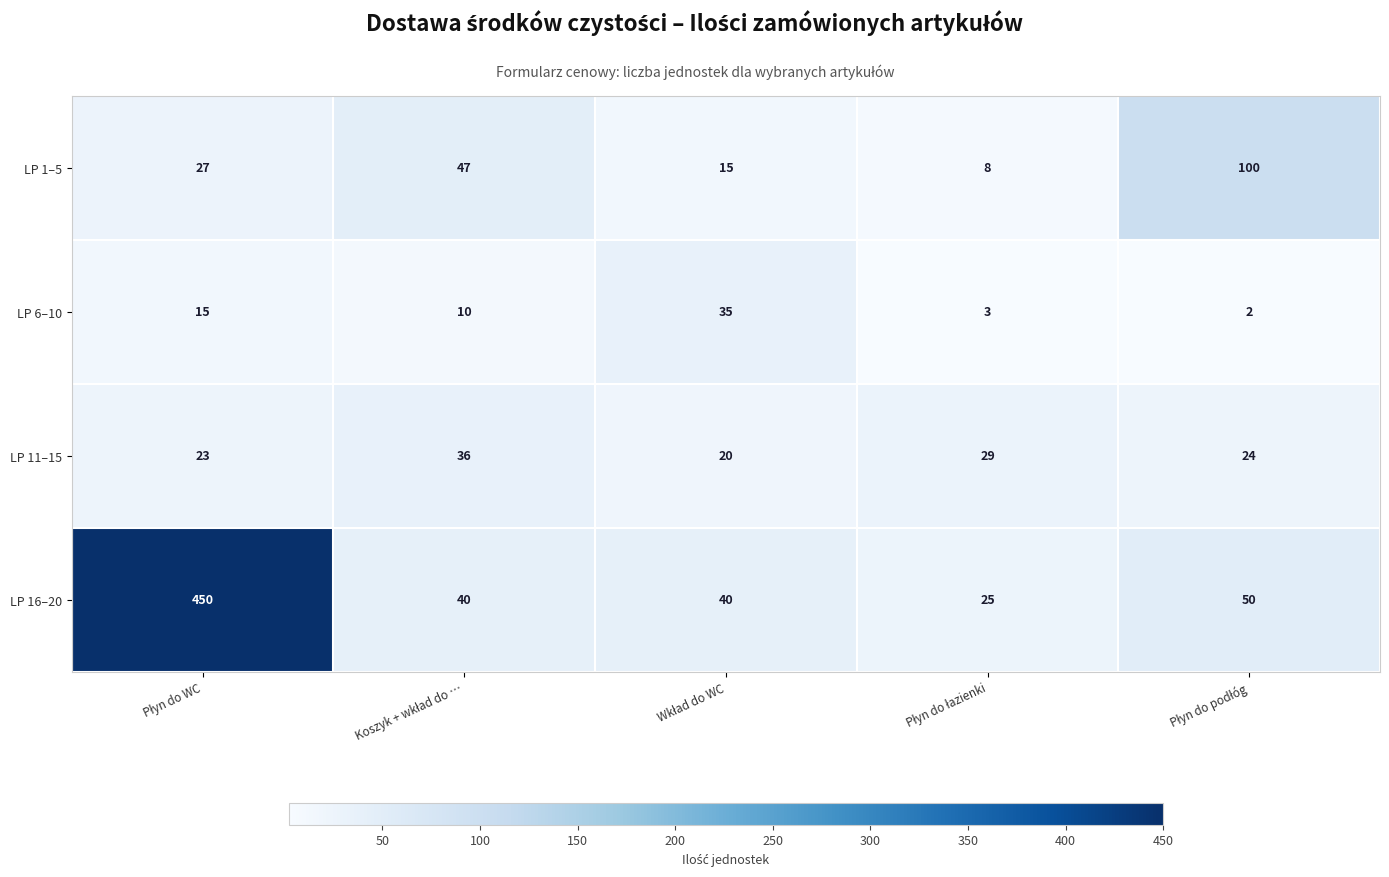

What is the greatest value displayed?

450